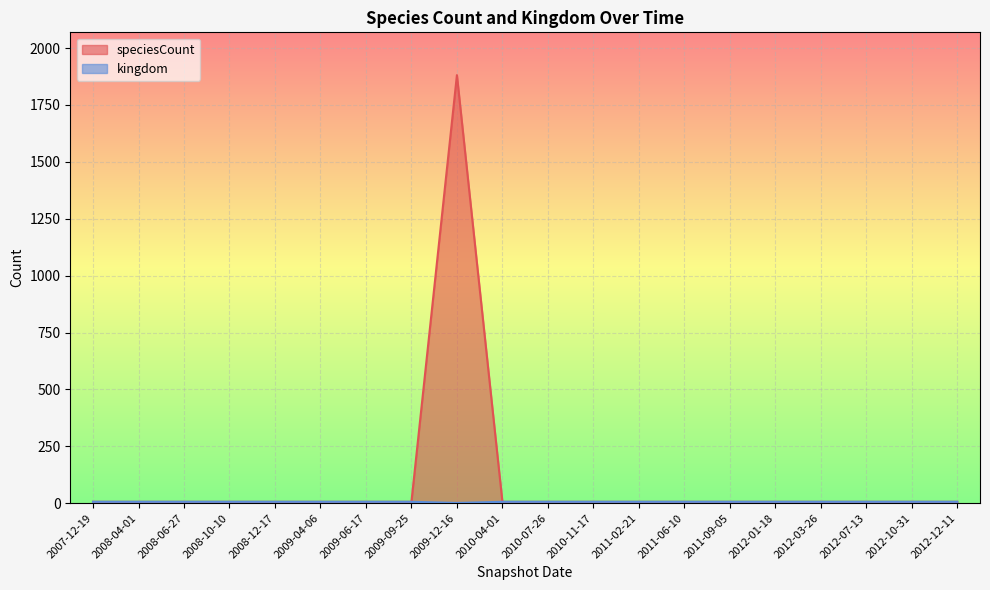

True or false: speciesCount and kingdom cross at least once.

False